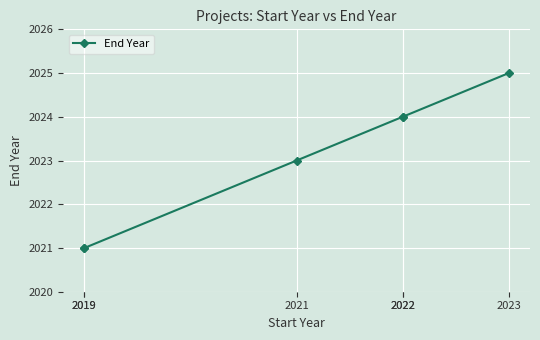

The value at 2023 is 956. True or false?

False